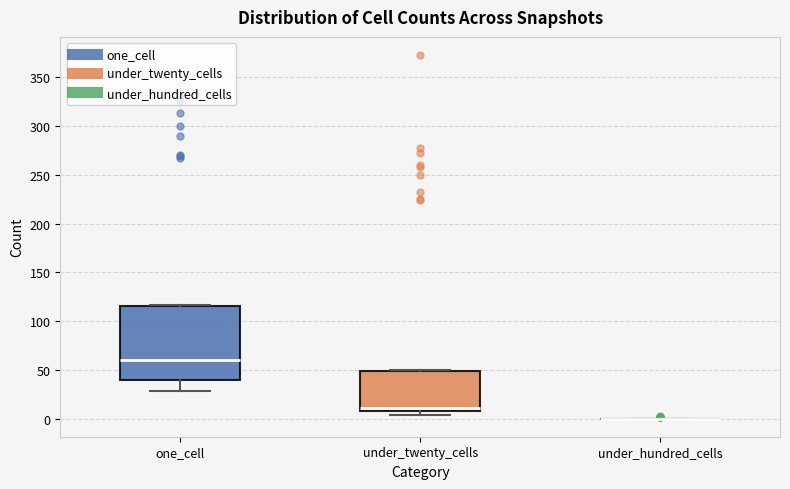

Reading left to right, transcribe this box plot: for each box, give where its median line is, the range the box spans, and where its two whiskers end, as read against the y-axis. The values are not printed on the chart, so give them approximately, as read against the axis.

one_cell: median 60, box 40 to 115, whiskers 30 to 115
under_twenty_cells: median 10 (just above the box's lower edge), box 10 to 50, whiskers 5 to 50
under_hundred_cells: box collapsed to a line at 0, whiskers 0 to 0